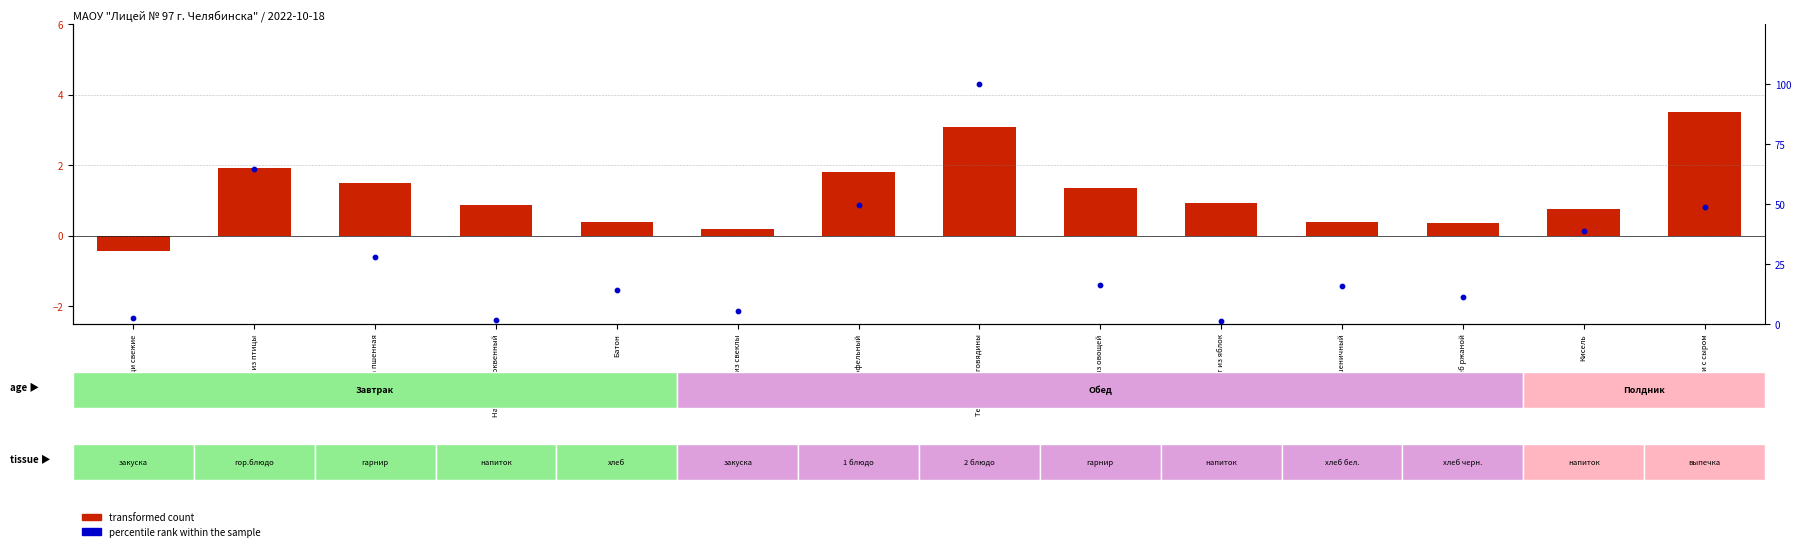

What are all the series names shown in the legend?

transformed count, percentile rank within the sample